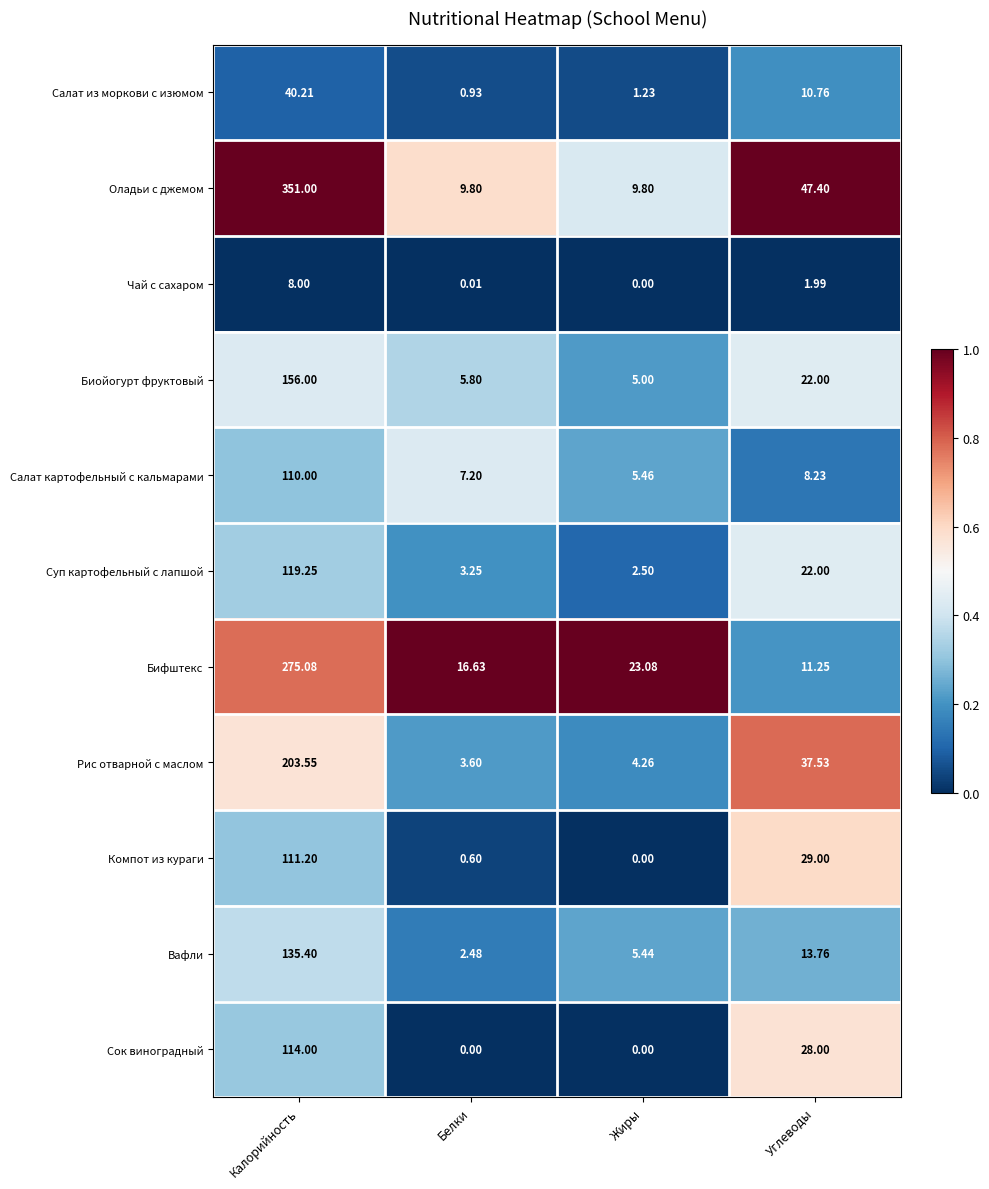

List the series in order of their peak value, highest first.

Оладьи с джемом, Бифштекс, Рис отварной с маслом, Биойогурт фруктовый, Вафли, Суп картофельный с лапшой, Сок виноградный, Компот из кураги, Салат картофельный с кальмарами, Салат из моркови с изюмом, Чай с сахаром